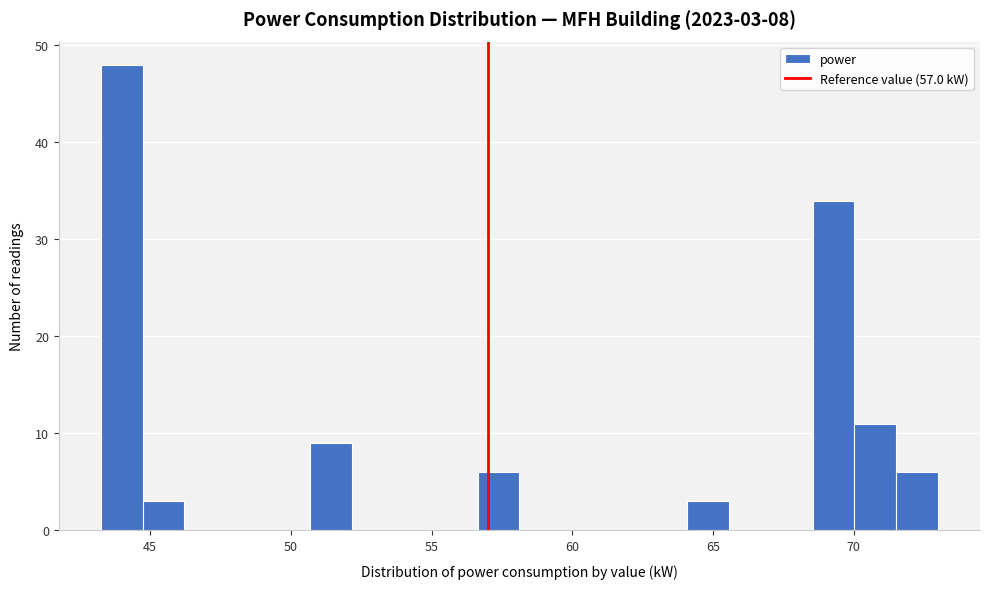

Read against the x-axis, roughly where is the centre of the tallest bar?

44.0